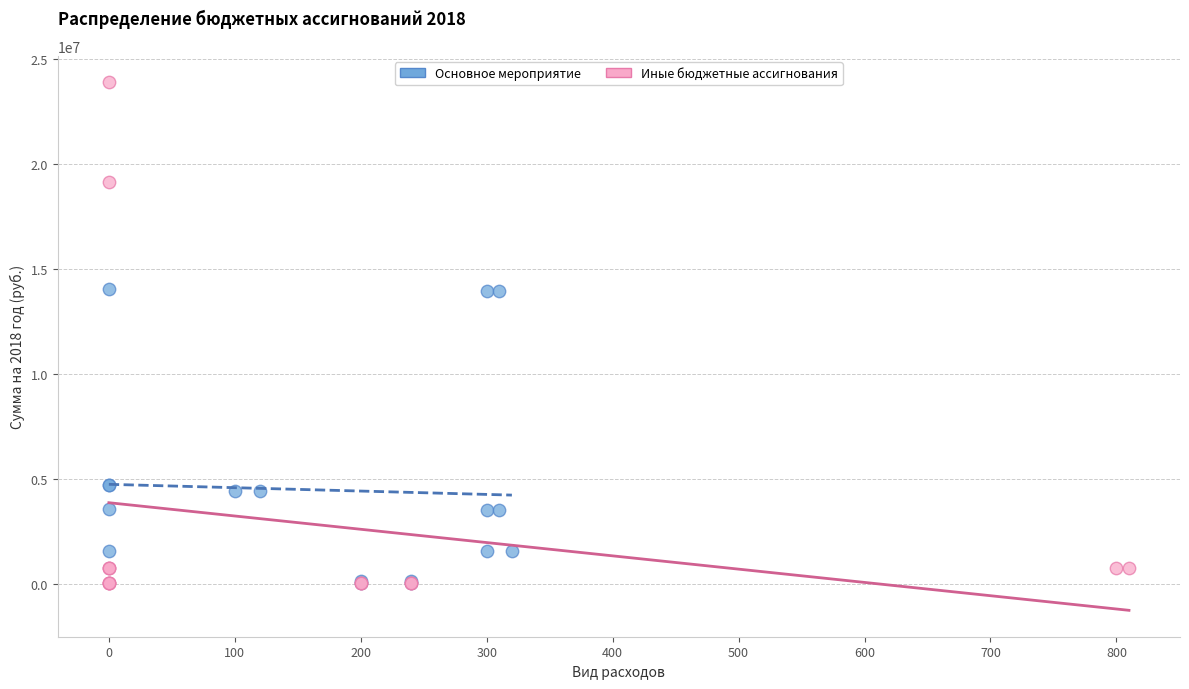

Which series reaches the maximum Y coordinate?

Иные бюджетные ассигнования